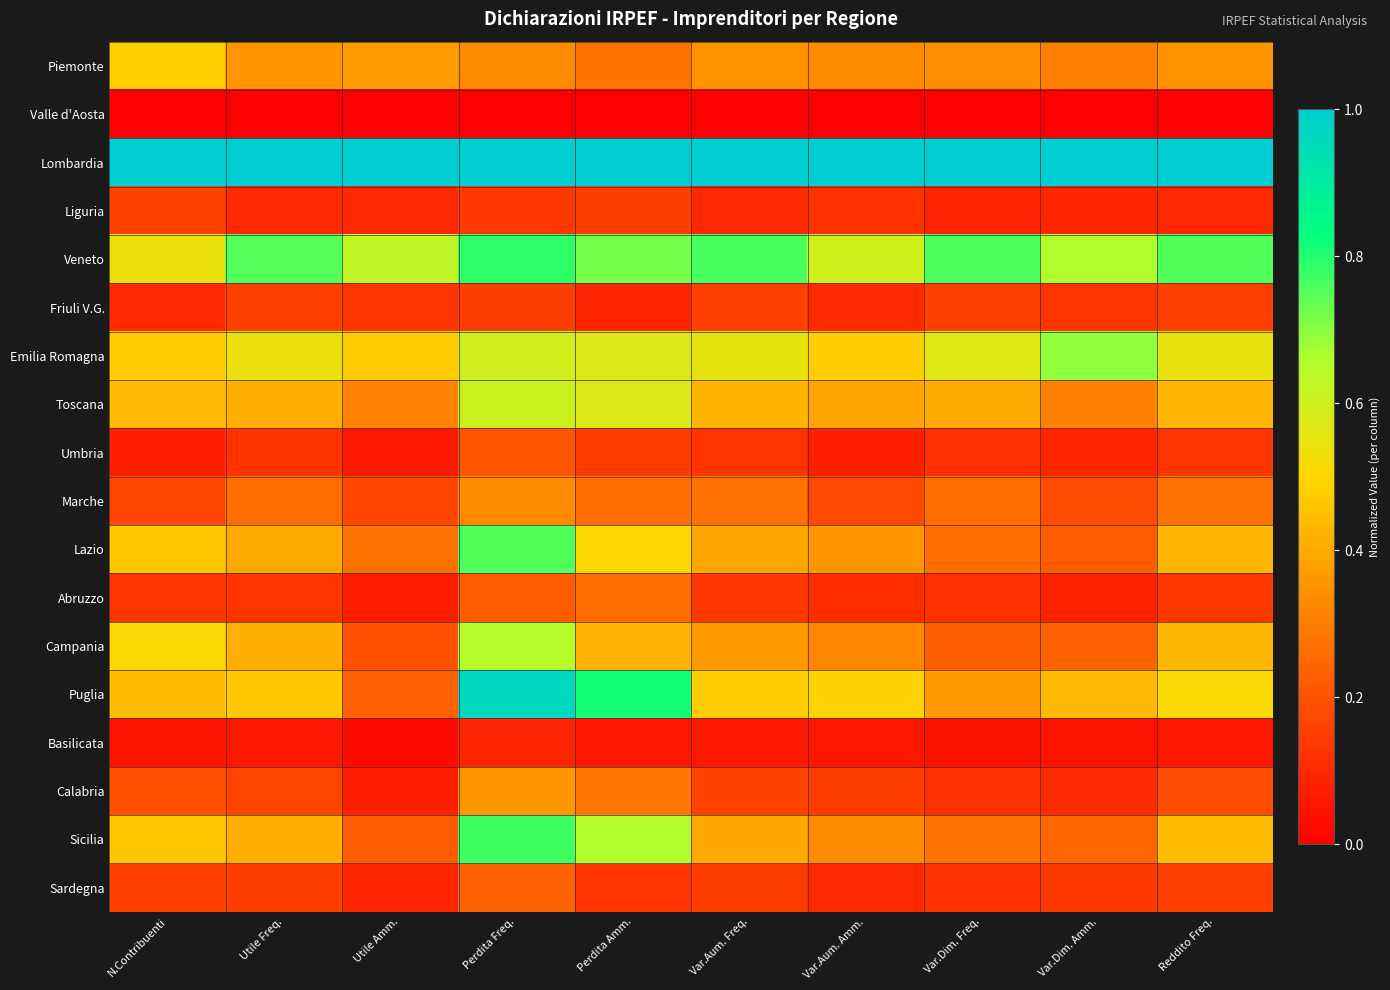

At how many categories does at least one series exceed 0?

10